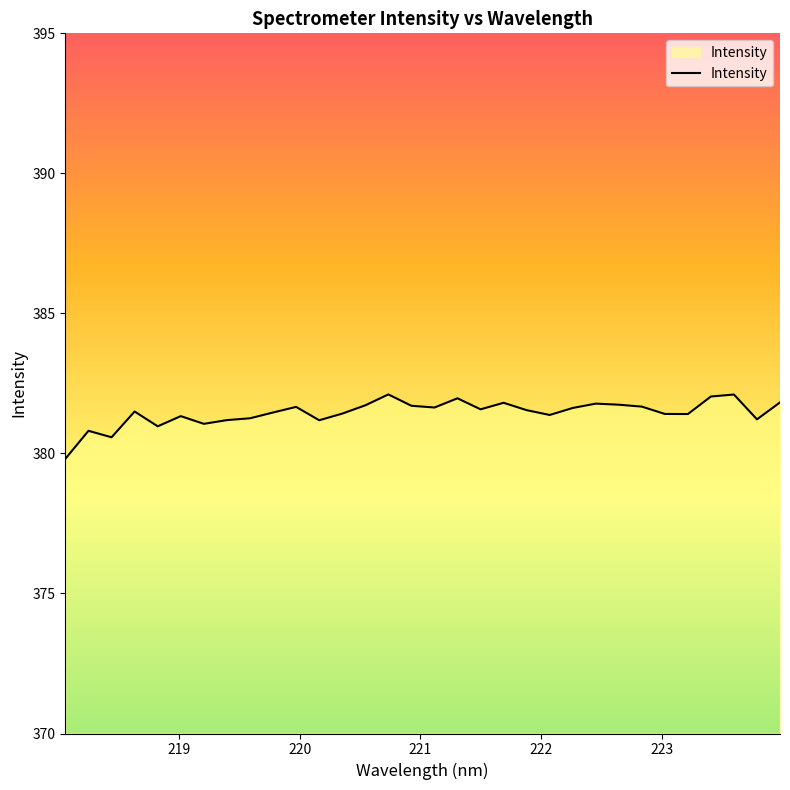

What is the difference between the maximum and minimum values?

2.3